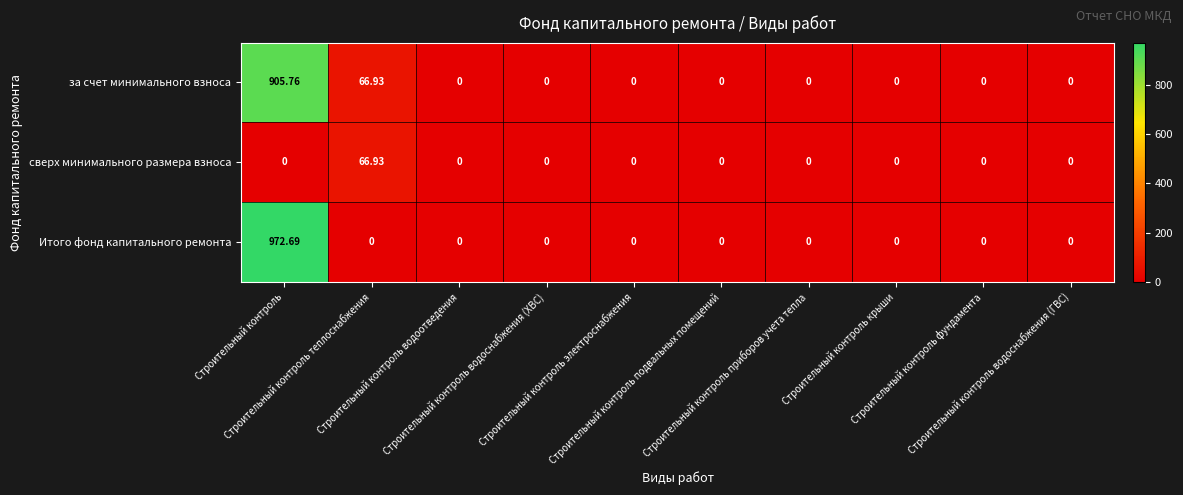

Which series has the largest range (max minus min)?

Итого фонд капитального ремонта